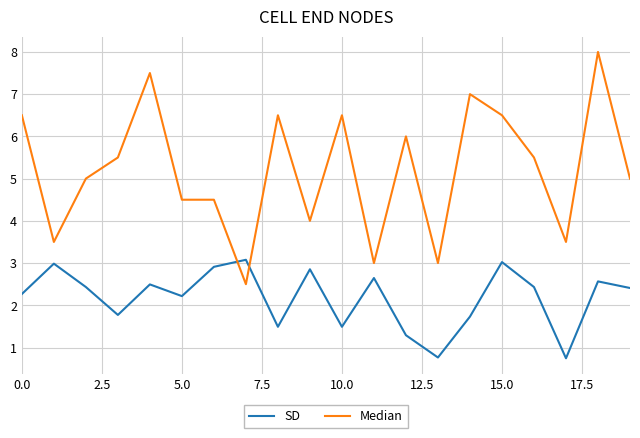

Which series has the widest spread of values?

Median